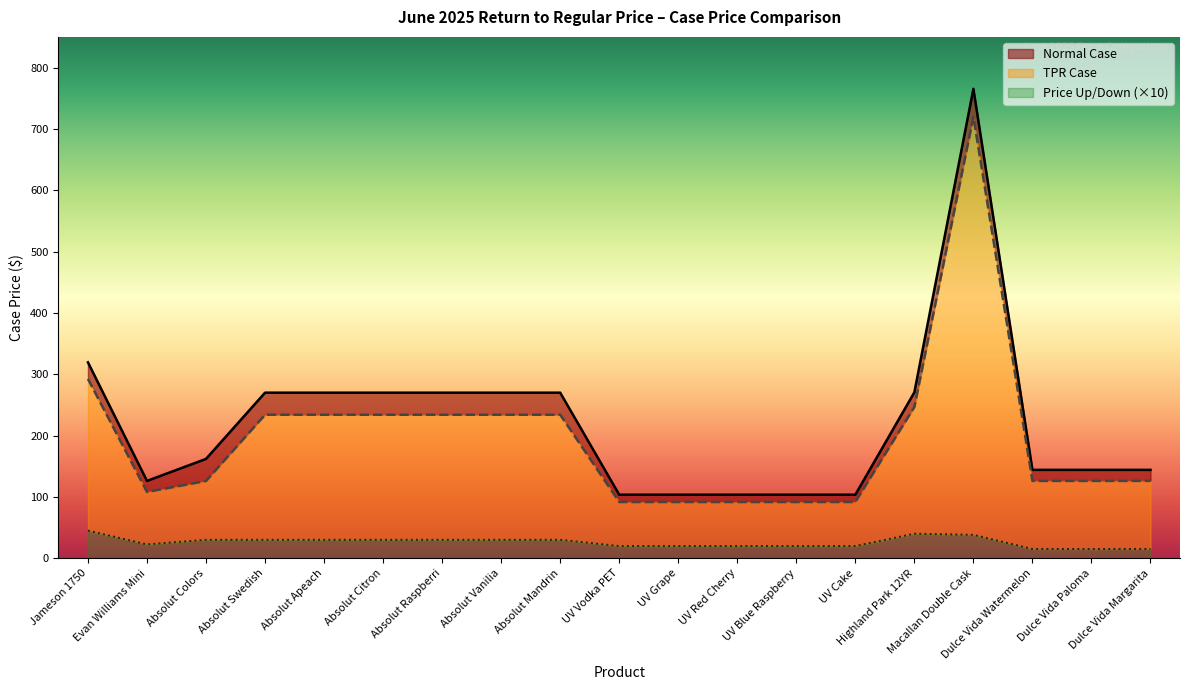

True or false: Normal Case and Price Up/Down intersect in this chart.

False